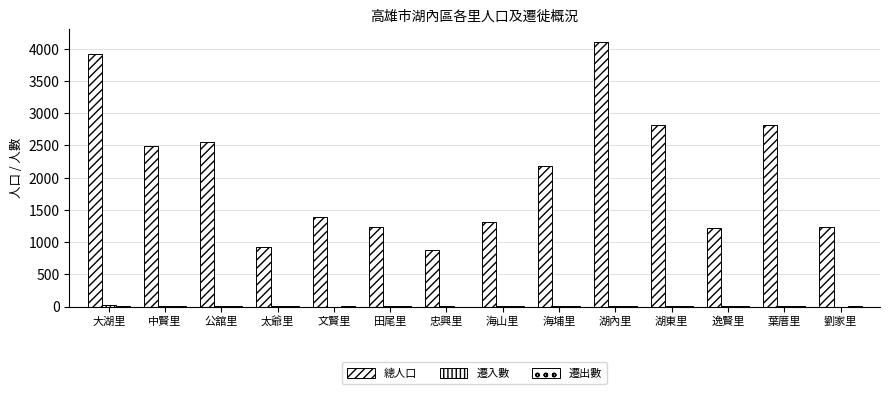

What position from the left is 劉家里?

14